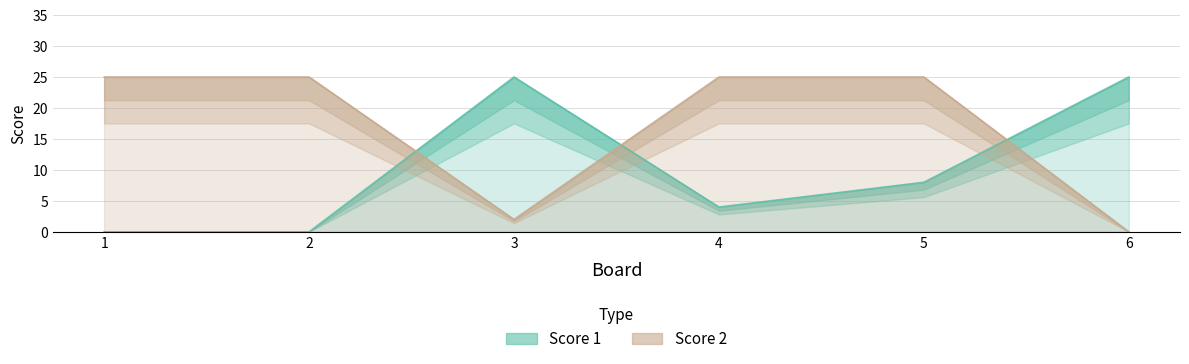

Rank the series by their average value, from highest to lowest.

Score 2, Score 1